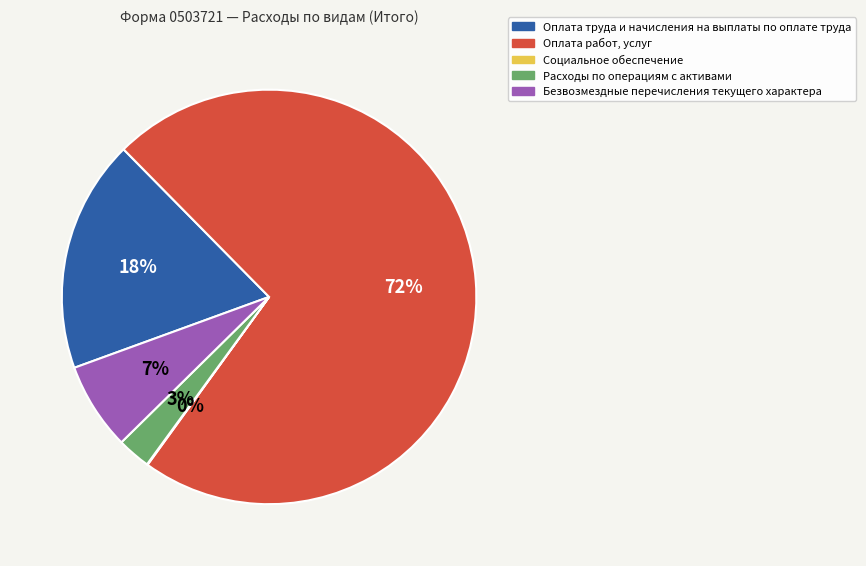

True or false: Оплата работ, услуг accounts for 65% of the total.

False